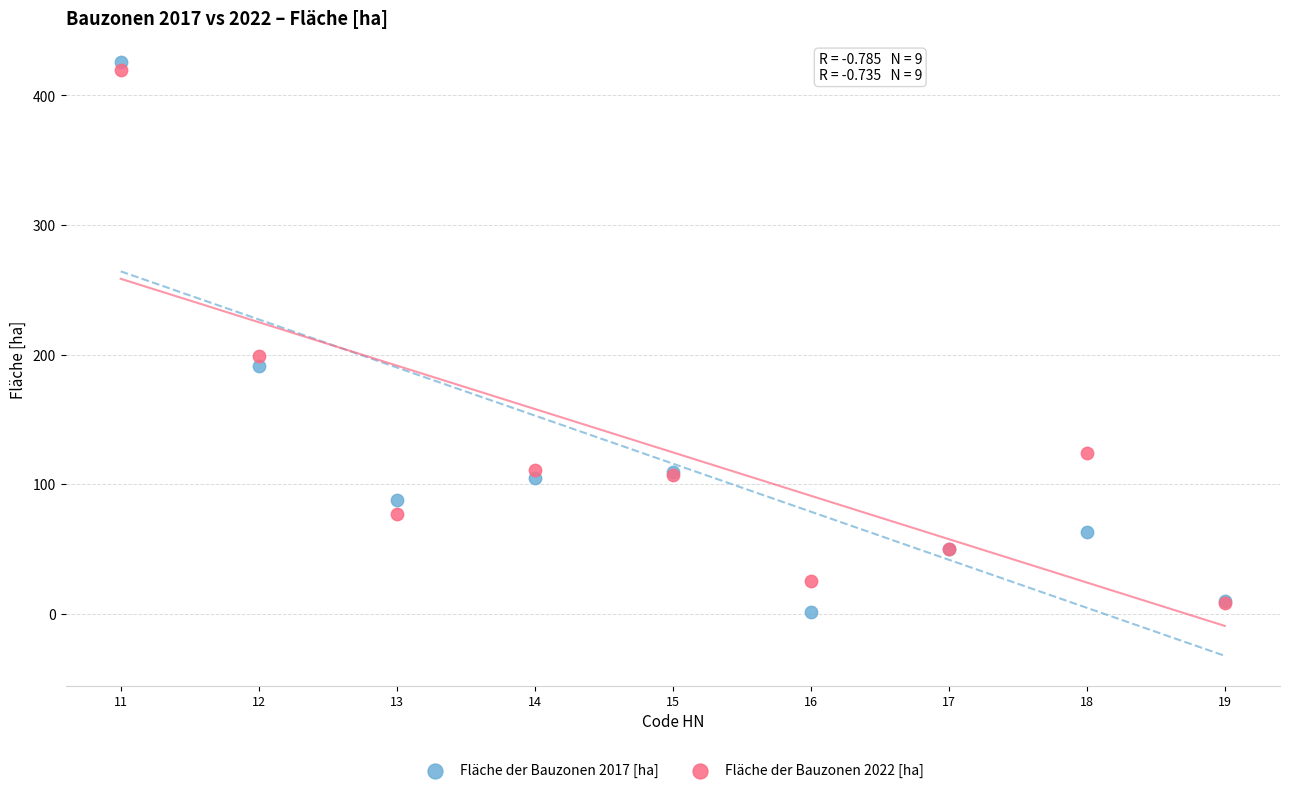

In the Fläche der Bauzonen 2017 [ha] series, what Y value is closest to 213?

190.9